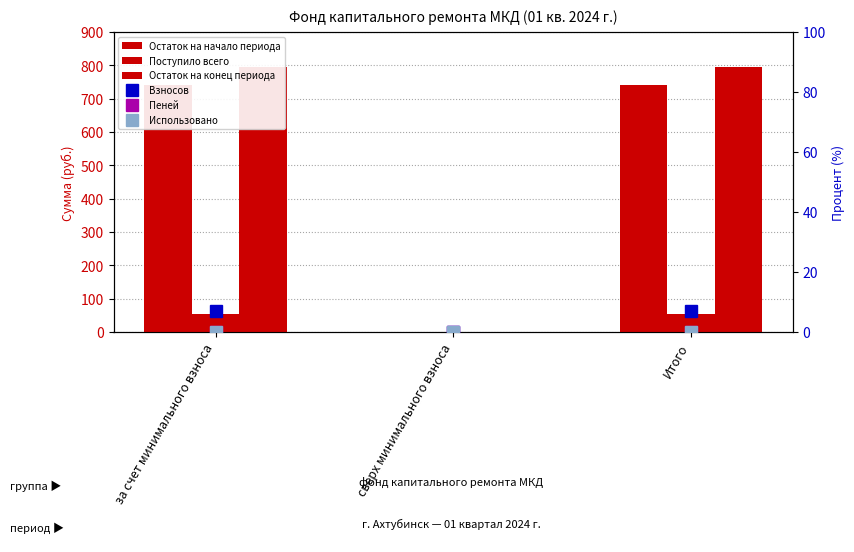

List the series in order of their peak value, lowest first.

Использовано, Пеней, Взносов, Поступило всего, Остаток на начало периода, Остаток на конец периода